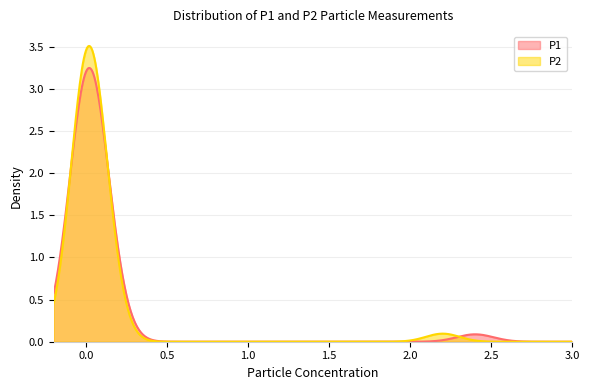

What is the average value of the P2 series?

0.1